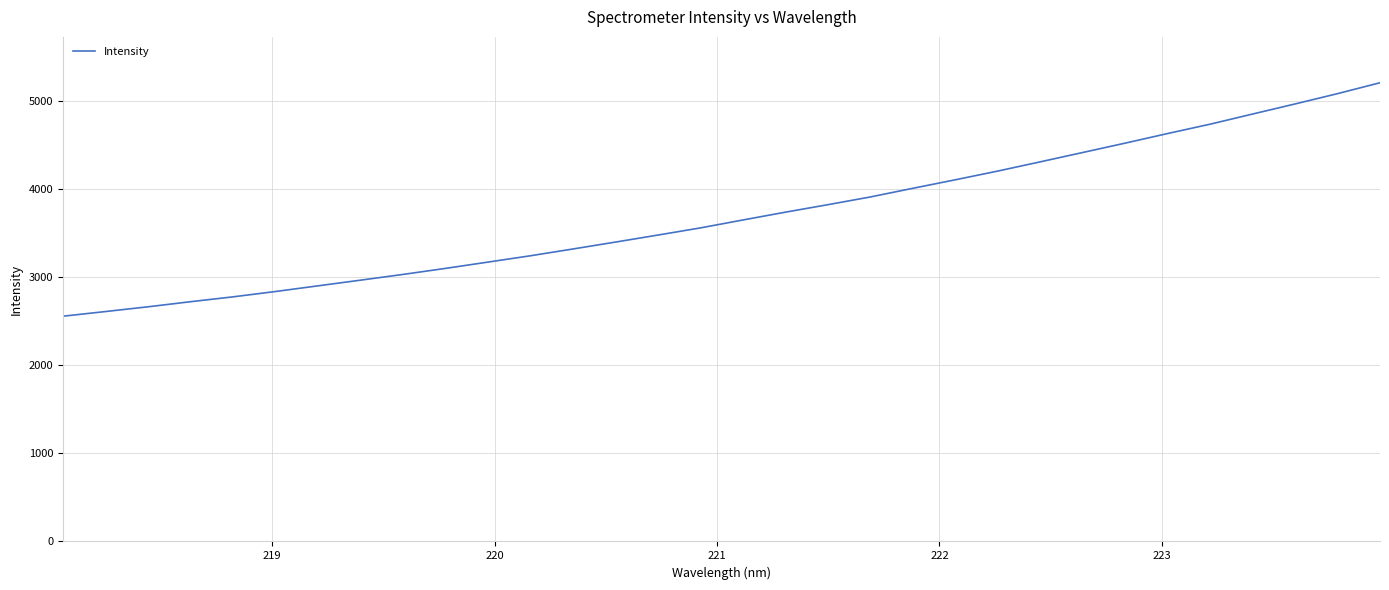

True or false: the data has more than 2 interior local peaks.

False